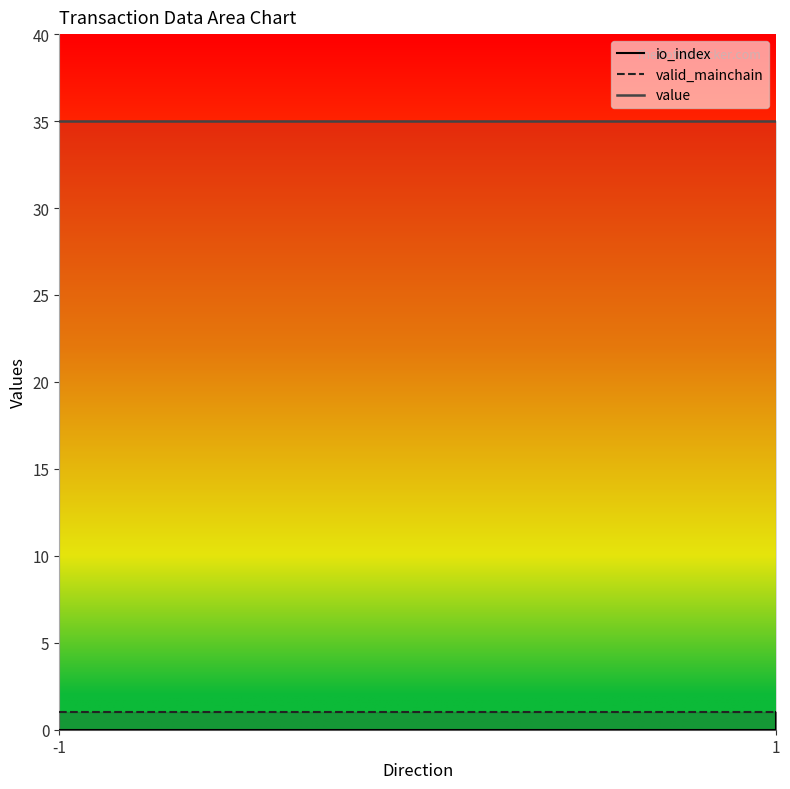

Is this an area chart (filled region under the line)?

No